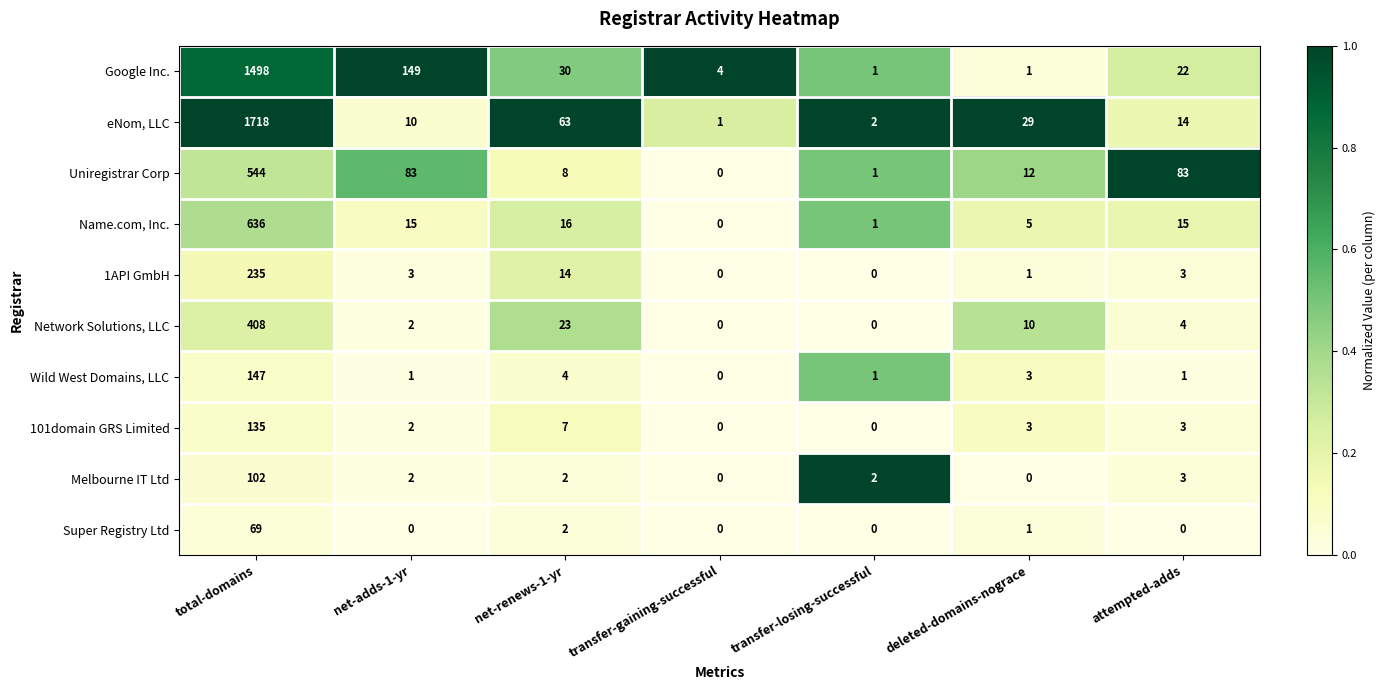

The value of Melbourne IT Ltd at net-renews-1-yr is 0. True or false?

False